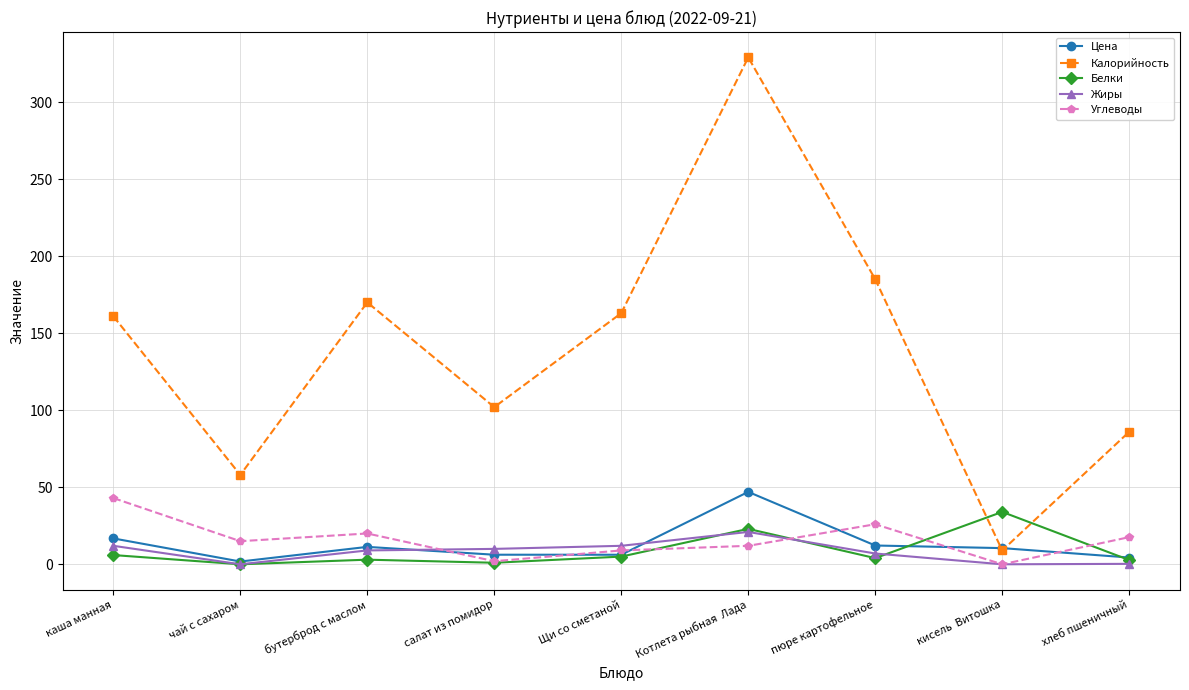

At which category does the chart reach its peak across all series?

Котлета рыбная  Лада